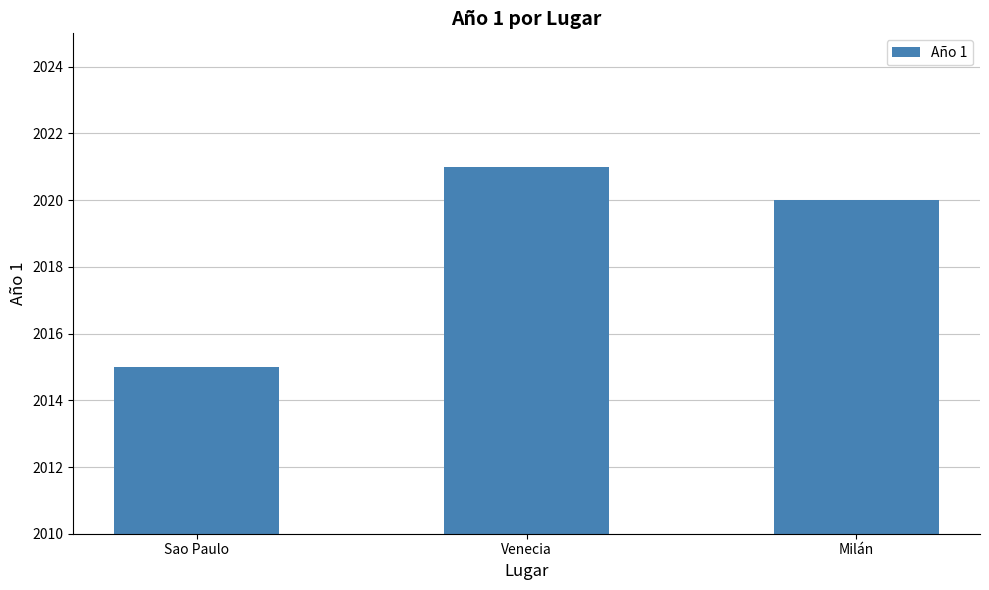

What is the ratio of the value at Sao Paulo to the value at Milán?

1.0